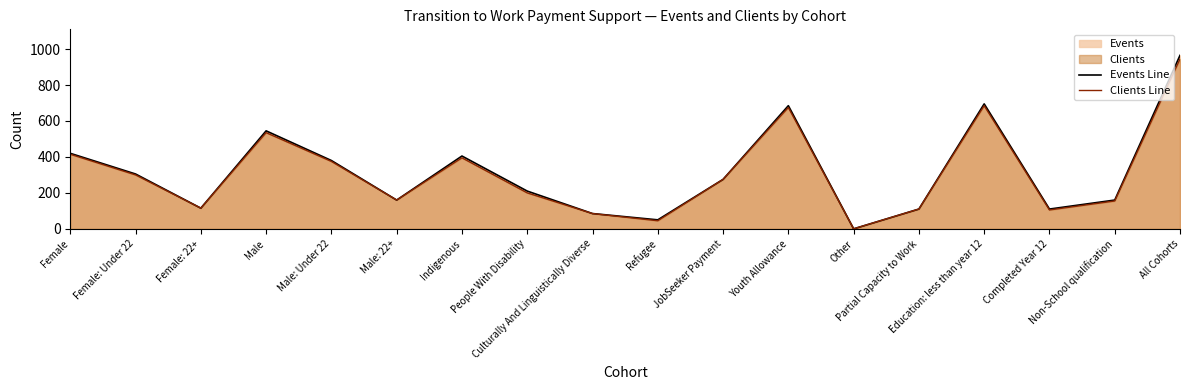

Reading right to left, what are all the values shown in this chart?

Events Line: All Cohorts=965	Non-School qualification=160	Completed Year 12=110	Education: less than year 12=695	Partial Capacity to Work=110	Other=0	Youth Allowance=685	JobSeeker Payment=275	Refugee=50	Culturally And Linguistically Diverse=85	People With Disability=210	Indigenous=405	Male: 22+=160	Male: Under 22=380	Male=545	Female: 22+=115	Female: Under 22=305	Female=420
Clients Line: All Cohorts=945	Non-School qualification=155	Completed Year 12=105	Education: less than year 12=685	Partial Capacity to Work=110	Other=0	Youth Allowance=675	JobSeeker Payment=275	Refugee=45	Culturally And Linguistically Diverse=85	People With Disability=200	Indigenous=395	Male: 22+=160	Male: Under 22=375	Male=535	Female: 22+=115	Female: Under 22=300	Female=415